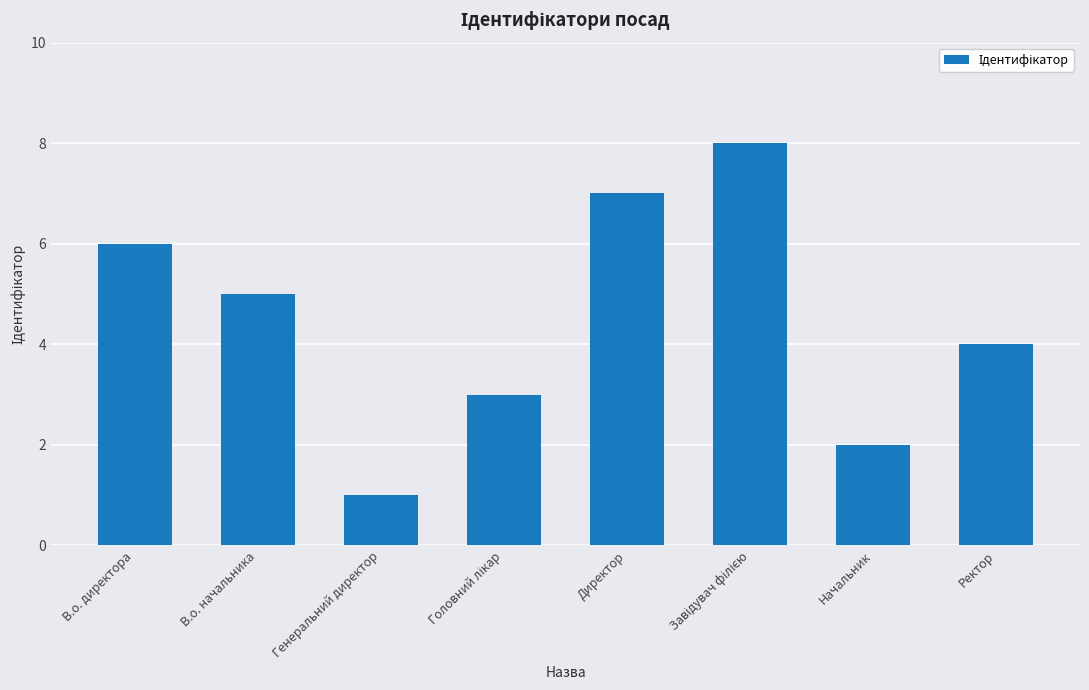

What is the label of the 1st bar from the left?

В.о. директора